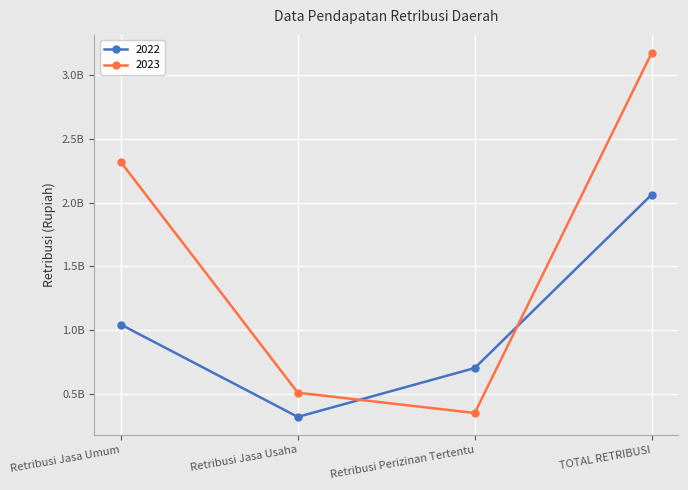

Does the chart have visible grid lines?

Yes